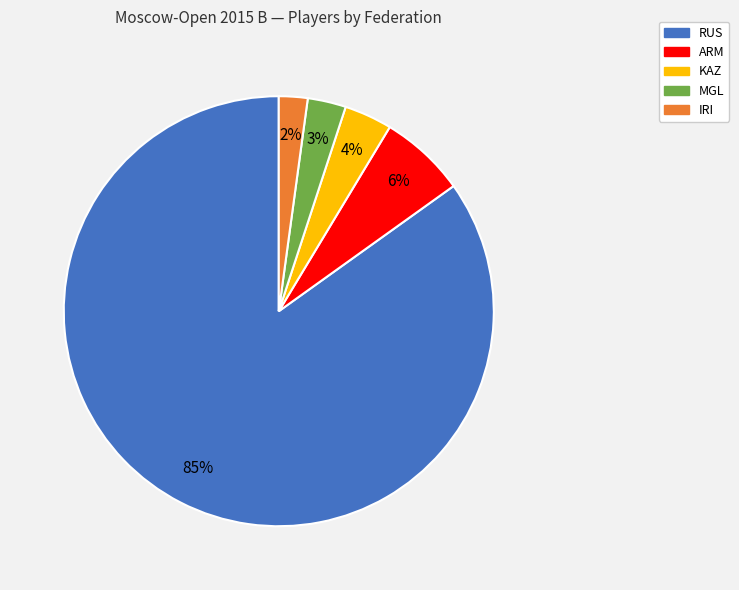

To the nearest percent, what is the difference between the largest and smallest slice percentages?

83%